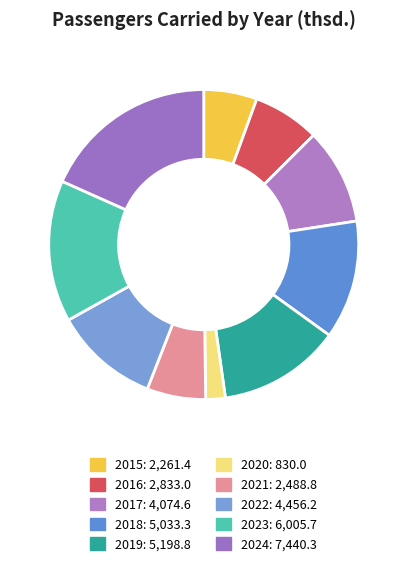

Is there a majority slice in this chart?

No